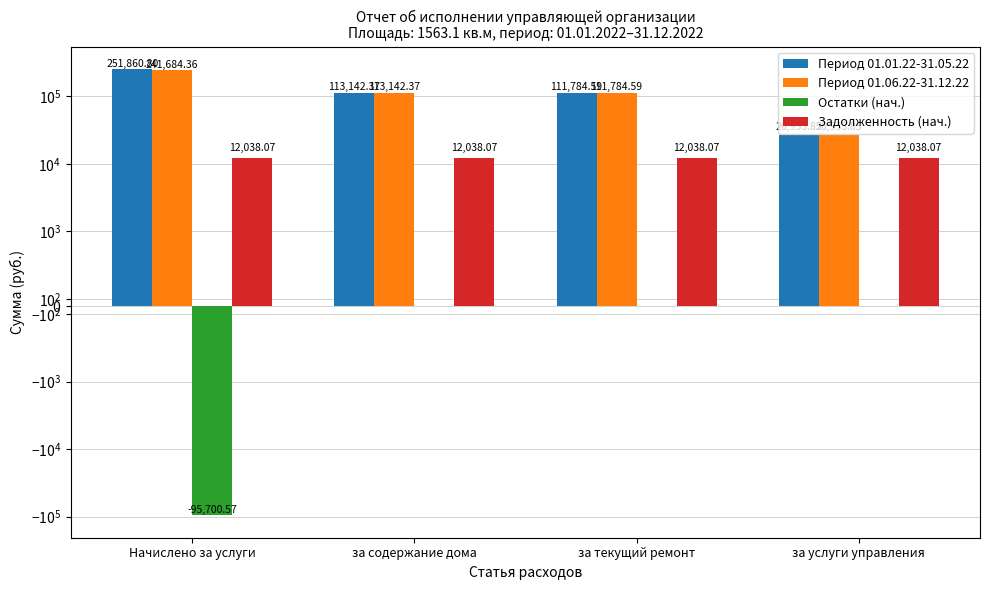

What is the label of the 1st bar from the right?

за услуги управления